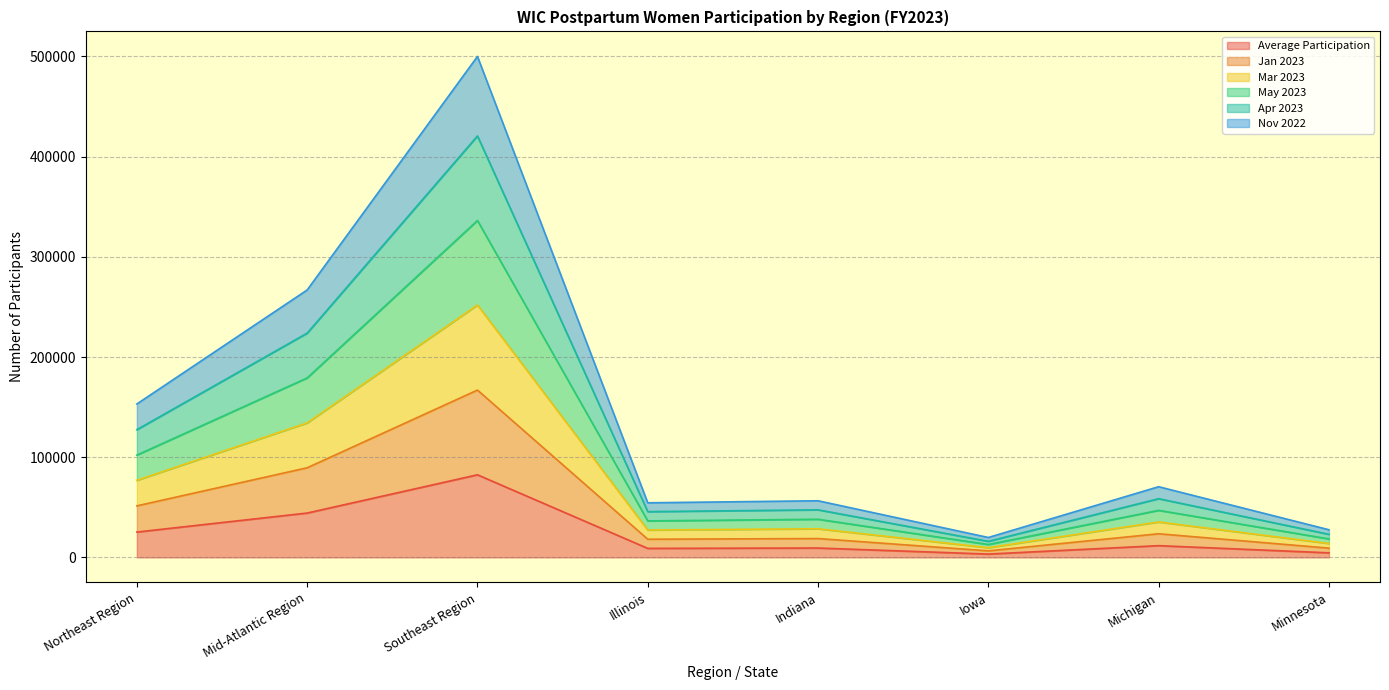

Does the chart have visible grid lines?

Yes